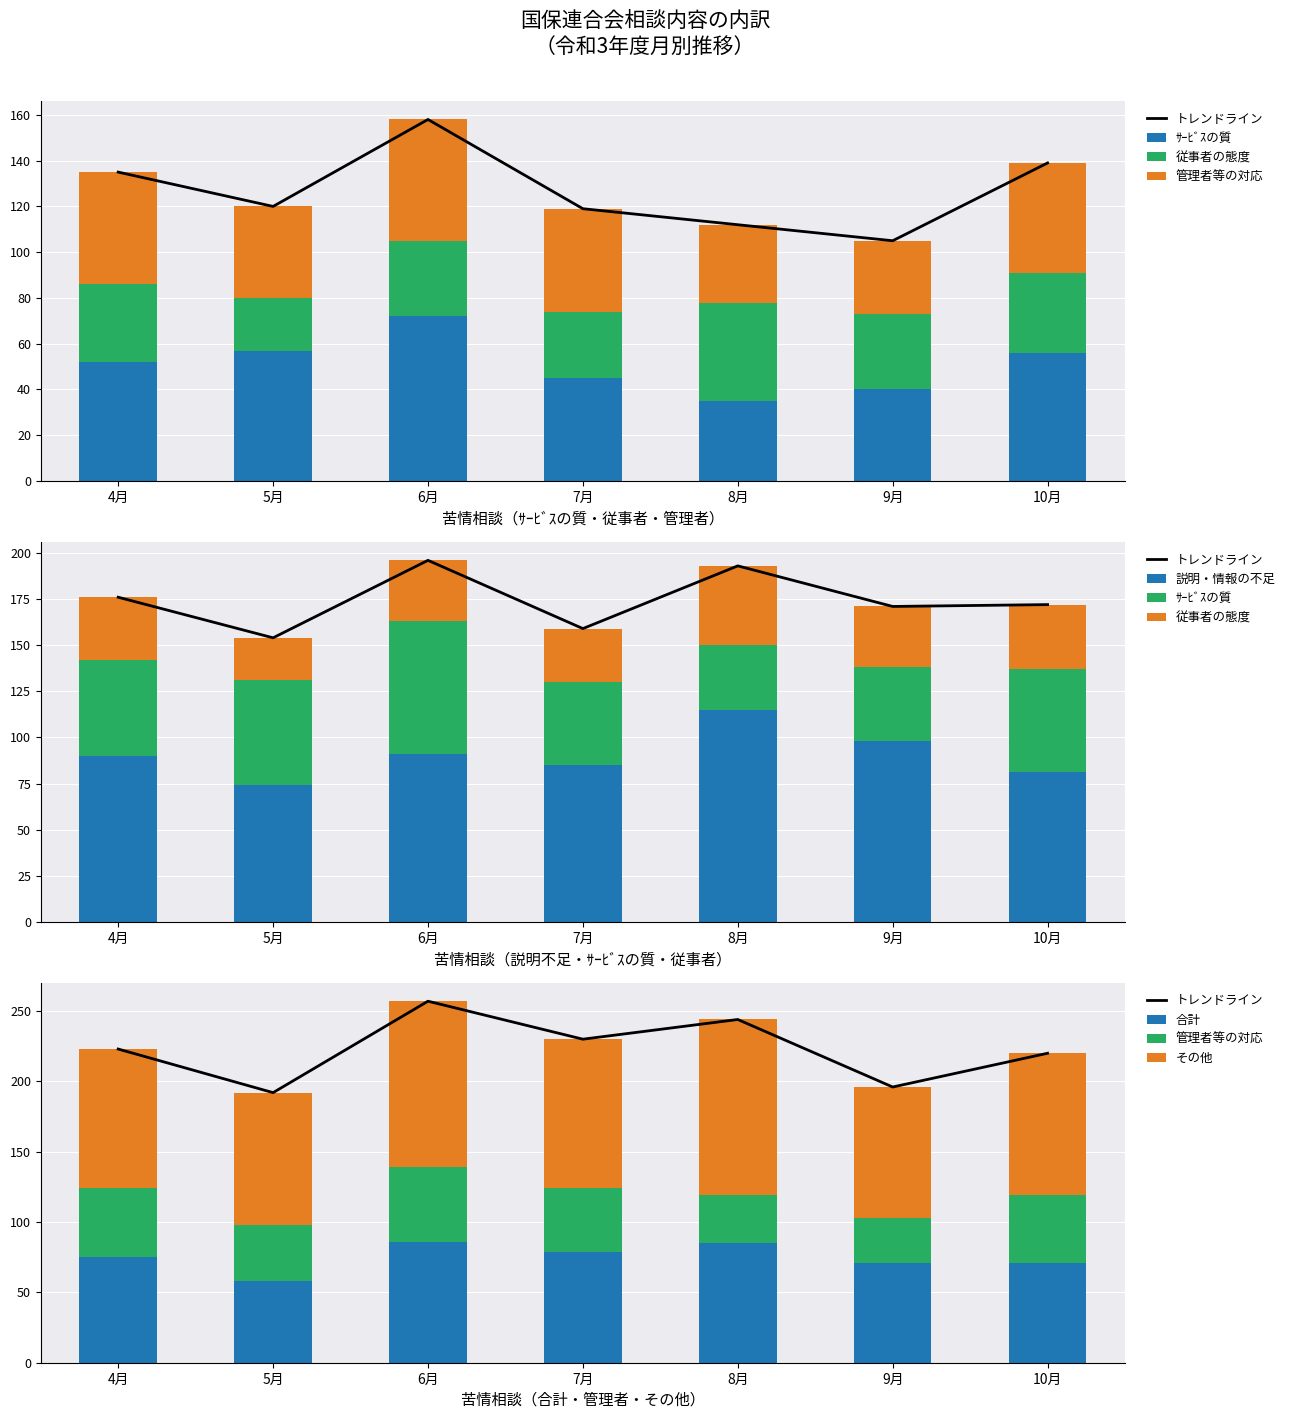

What position from the left is 5月?

2